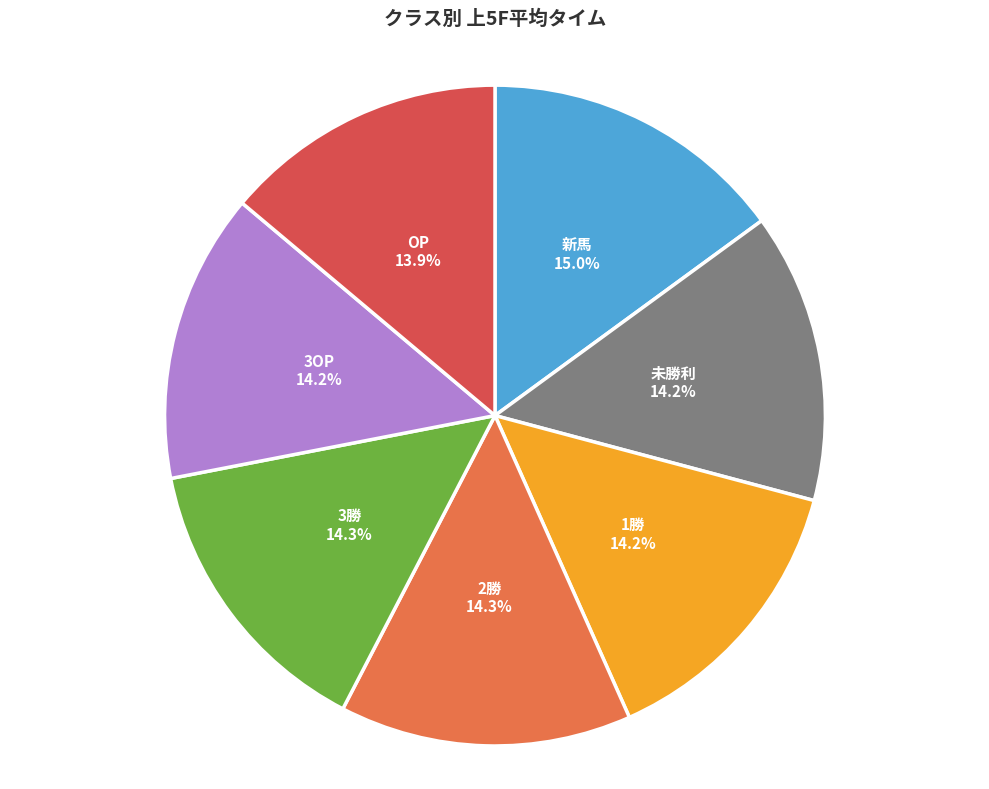

True or false: 3勝 accounts for 5% of the total.

False